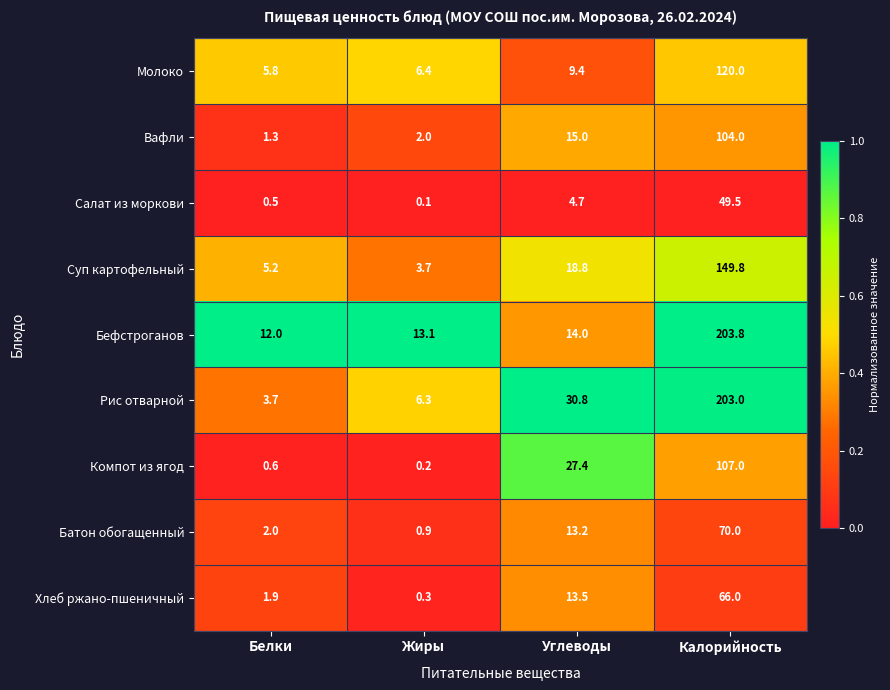

Rank the series by their maximum value, from lowest to highest.

Салат из моркови, Хлеб ржано-пшеничный, Батон обогащенный, Вафли, Компот из ягод, Молоко, Суп картофельный, Рис отварной, Бефстроганов